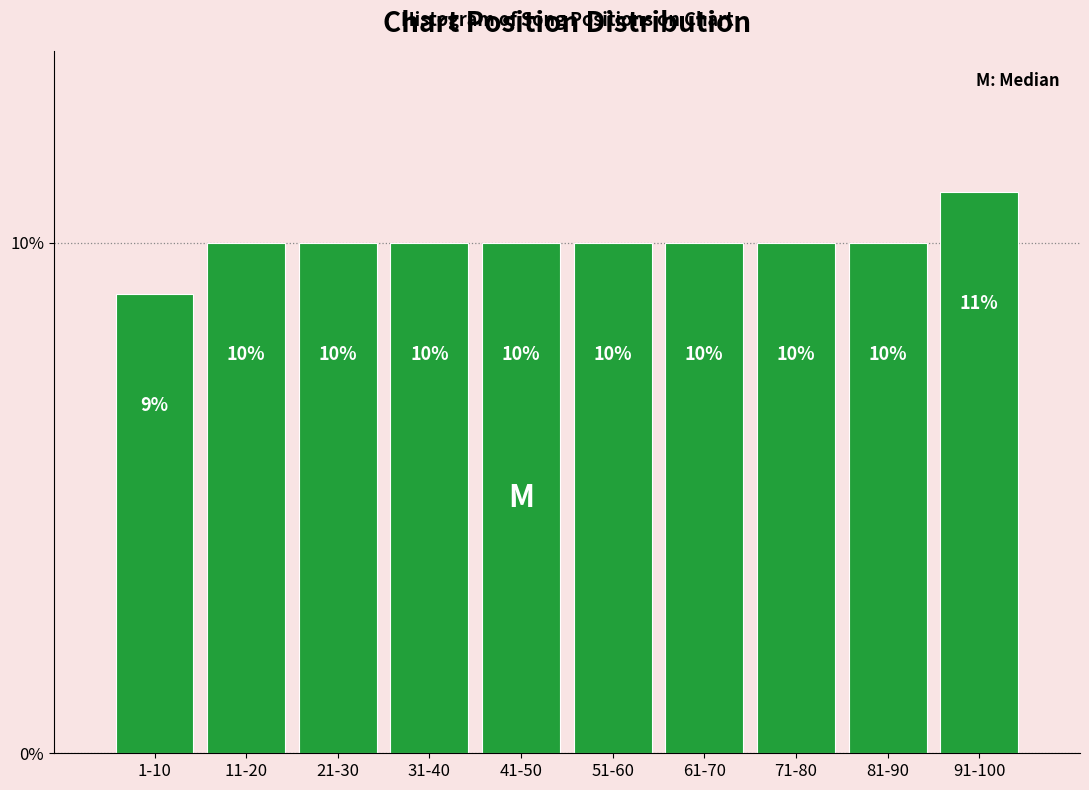

Reading left to right, extract all data points from this chart.

9	10	10	10	10	10	10	10	10	11